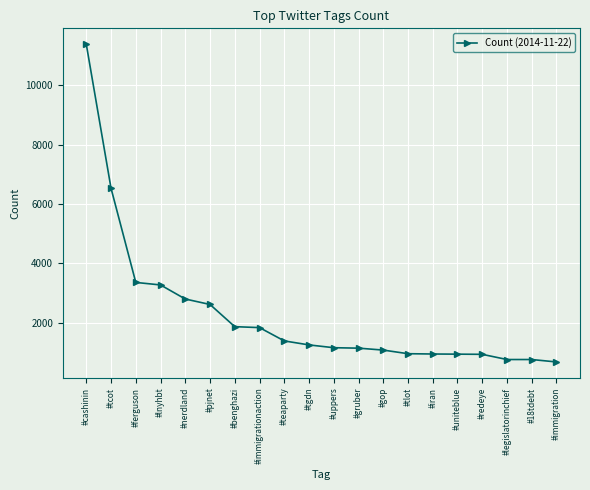

What is the minimum value shown in the chart?

677